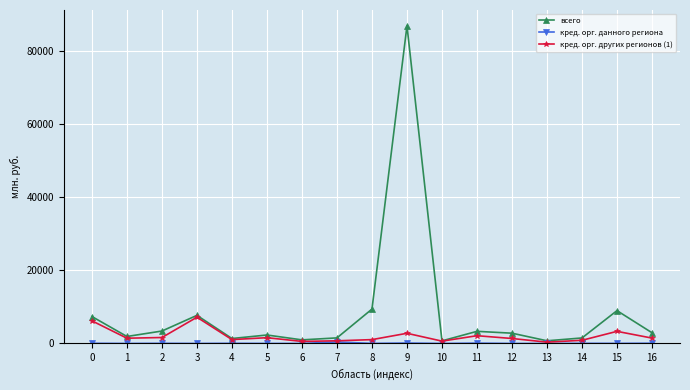

True or false: всего has more than 0 points higher than both neighbors.

True